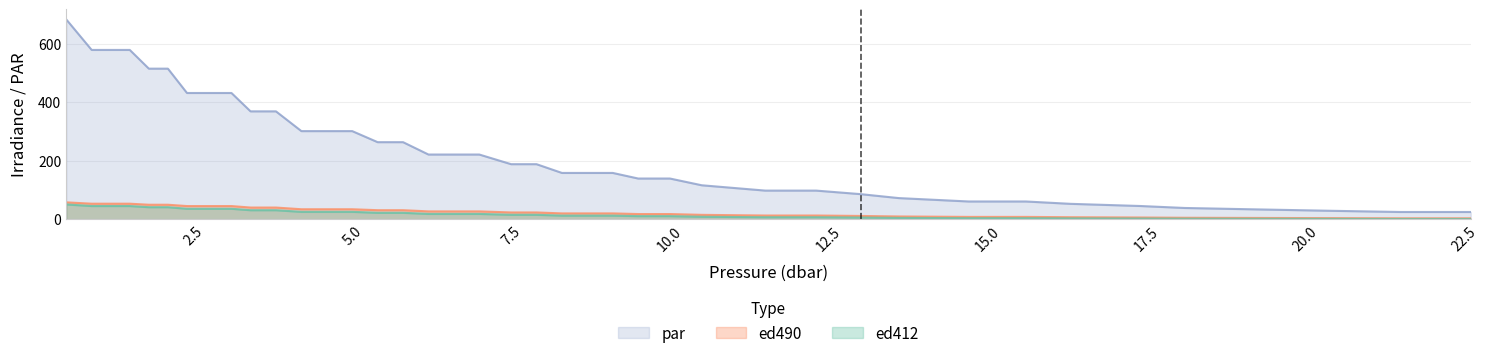

Which series has the largest total across all categories?

par